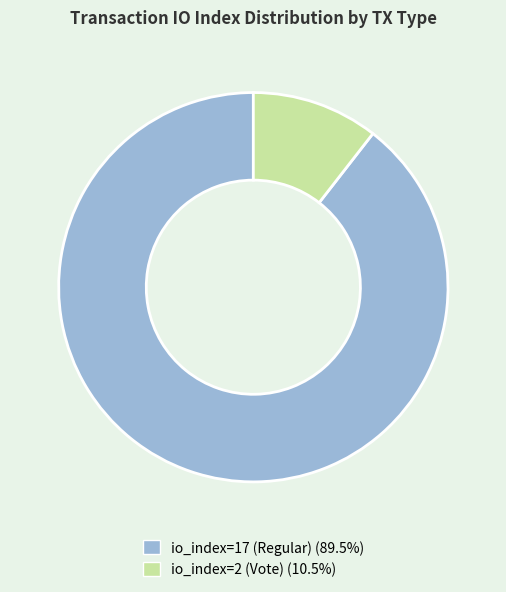

Between io_index=2 (Vote) and io_index=17 (Regular), which is larger?

io_index=17 (Regular)